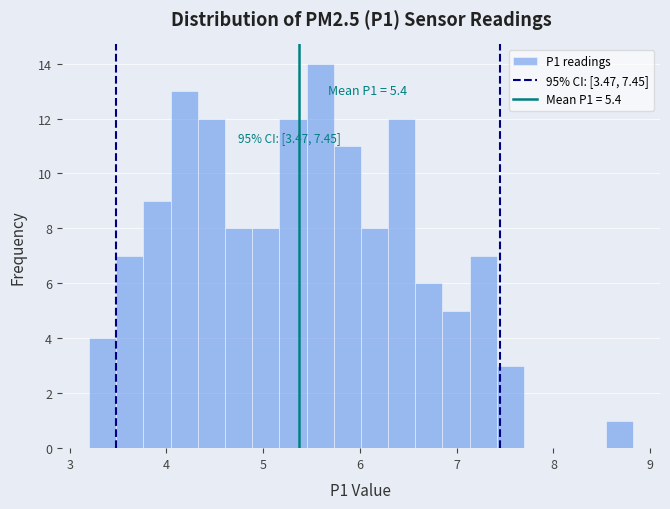

Around what value on the x-axis is the tallest bar? Give the approximate position of its centre, as read against the axis.

5.6